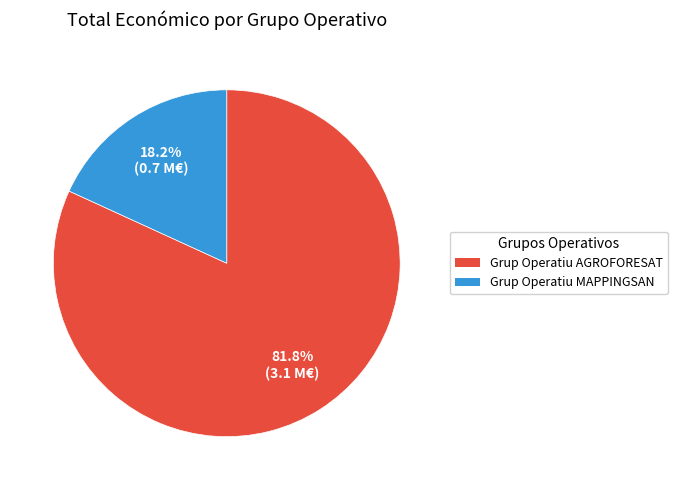

To the nearest percent, what percentage of the pie is Grup Operatiu MAPPINGSAN?

18%